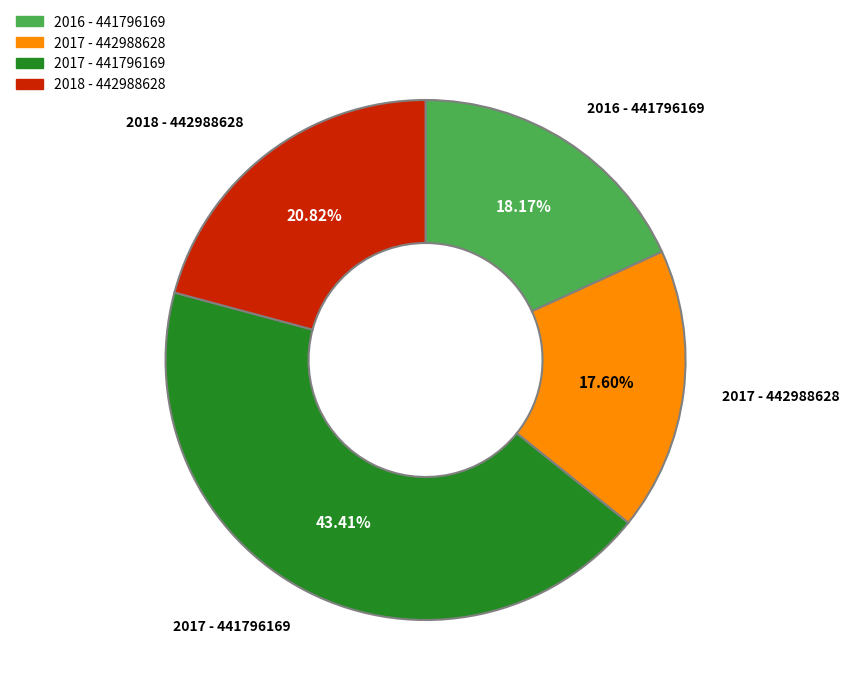

Rank the categories by value from highest to lowest.

2017 - 441796169, 2018 - 442988628, 2016 - 441796169, 2017 - 442988628